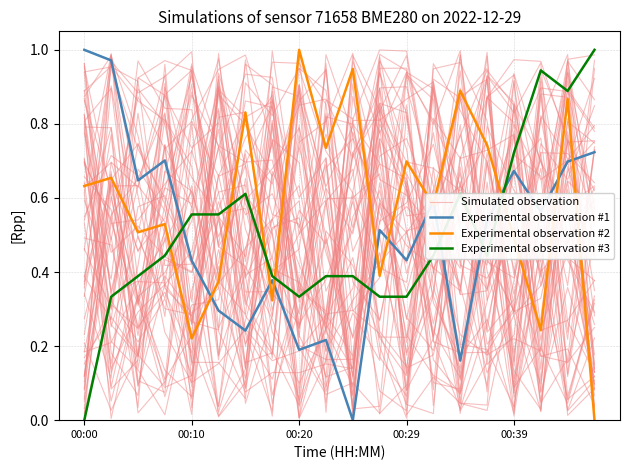

True or false: Experimental observation #2 has more than 0 points higher than both neighbors.

True